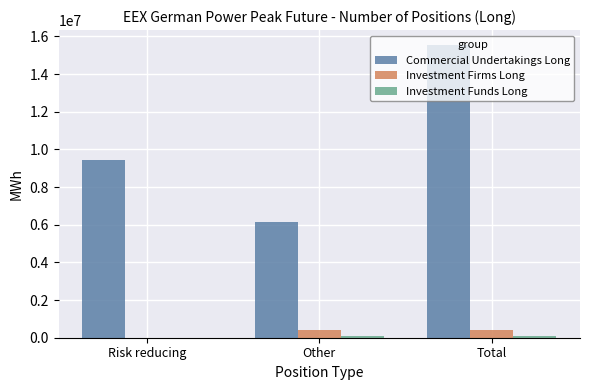

Read the Commercial Undertakings Long value at Risk reducing, to the nearest 100.

9409900